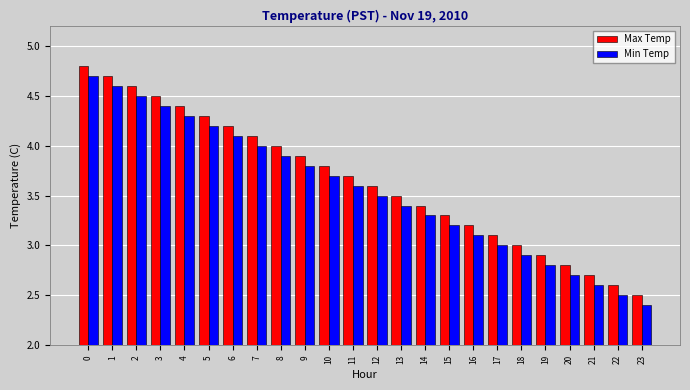

What is the value of the Max Temp bar at the 21st from the left?

2.8